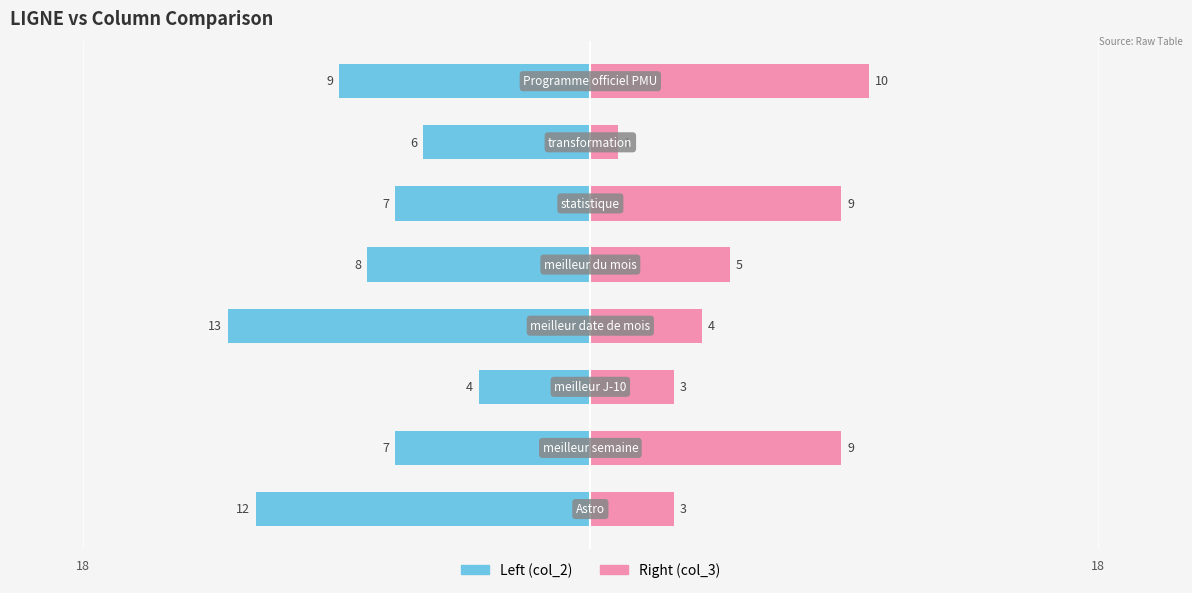

How many data points in Left (col_2) are less than -7?

4